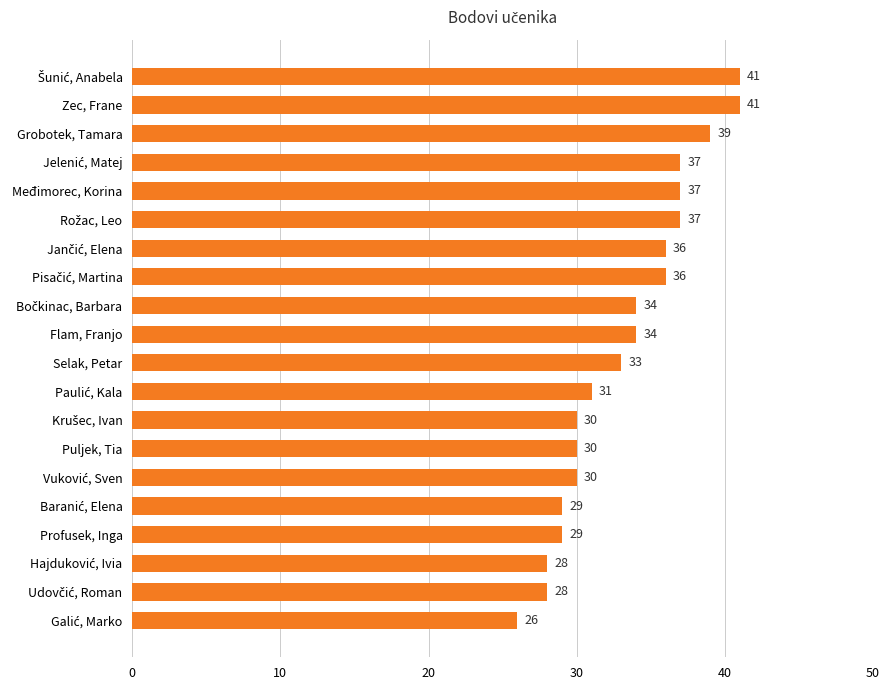

Between Grobotek, Tamara and Zec, Frane, which is larger?

Zec, Frane